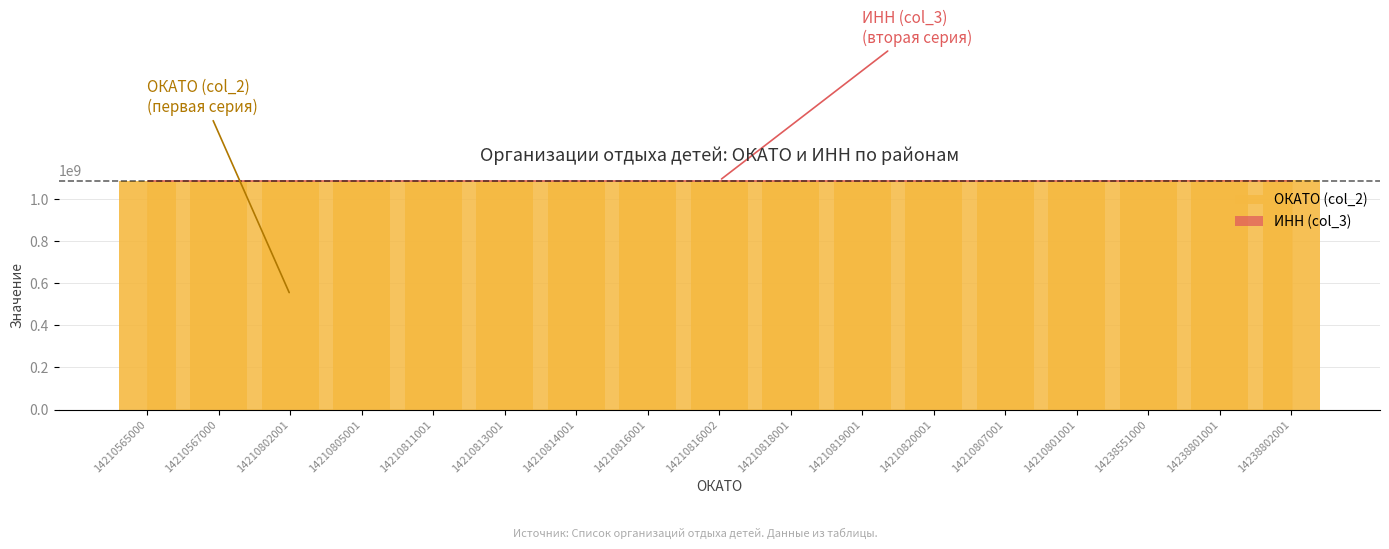

Between 14210807001 and 14210811001, which is larger?

14210811001